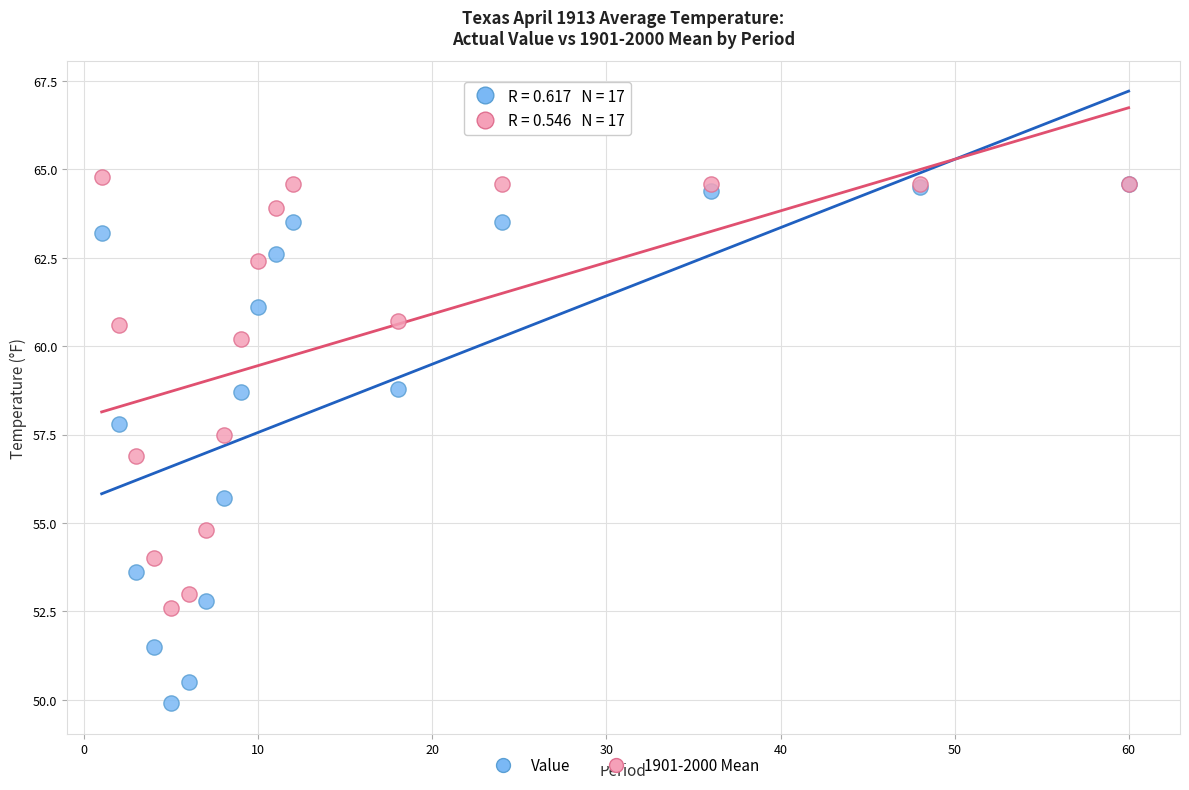

What are all the series names shown in the legend?

Value, 1901-2000 Mean